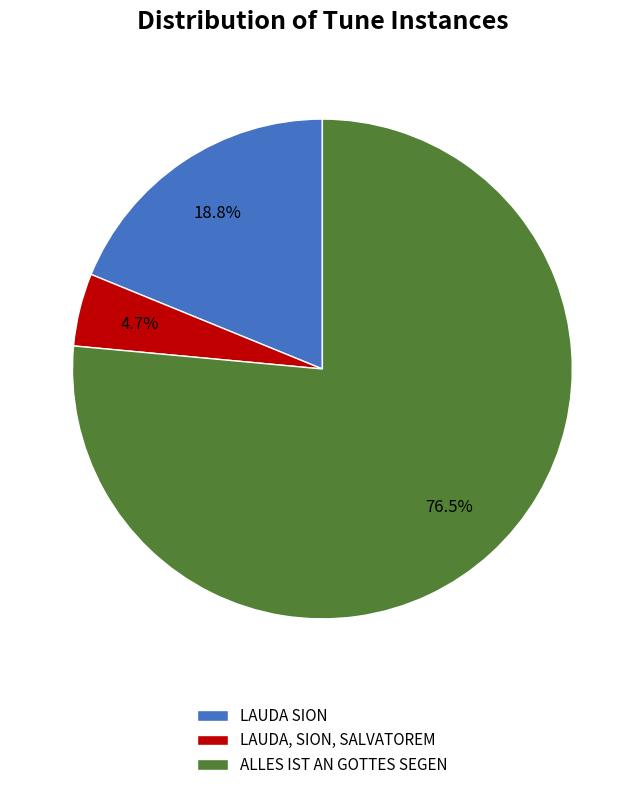

Is there any slice that represents more than half of the pie?

Yes